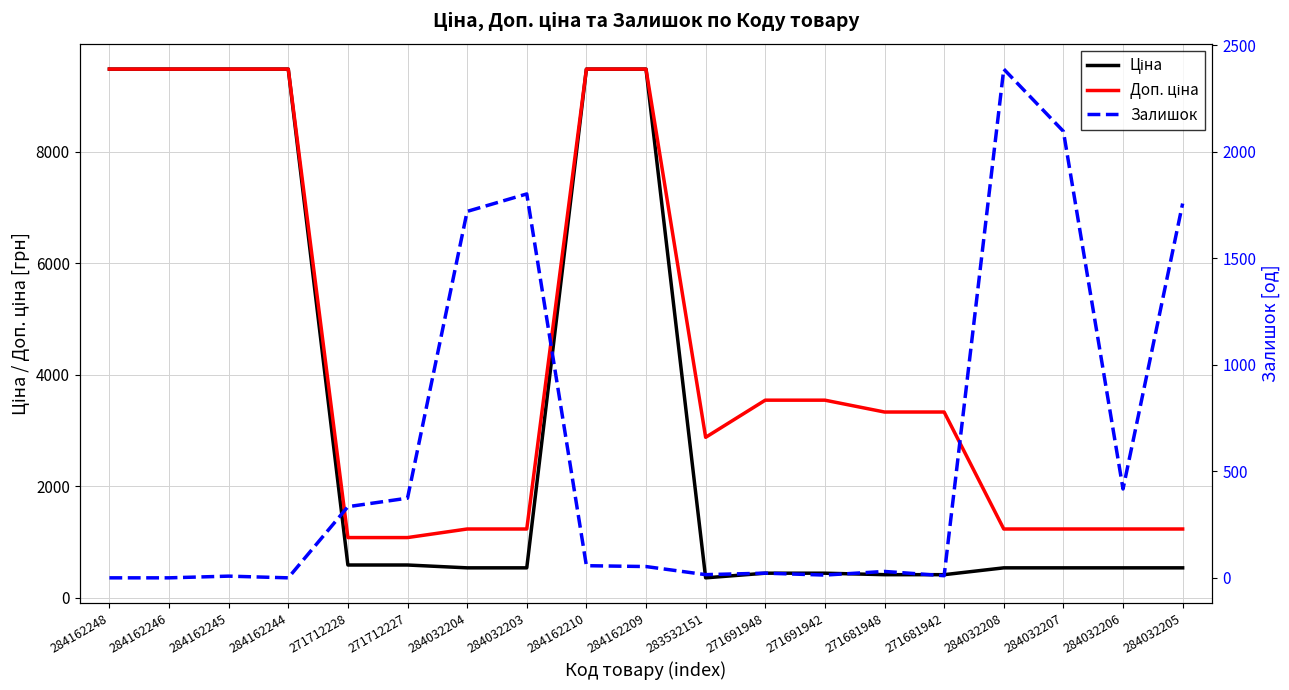

What is the sum of all Ціна values?

63373.4